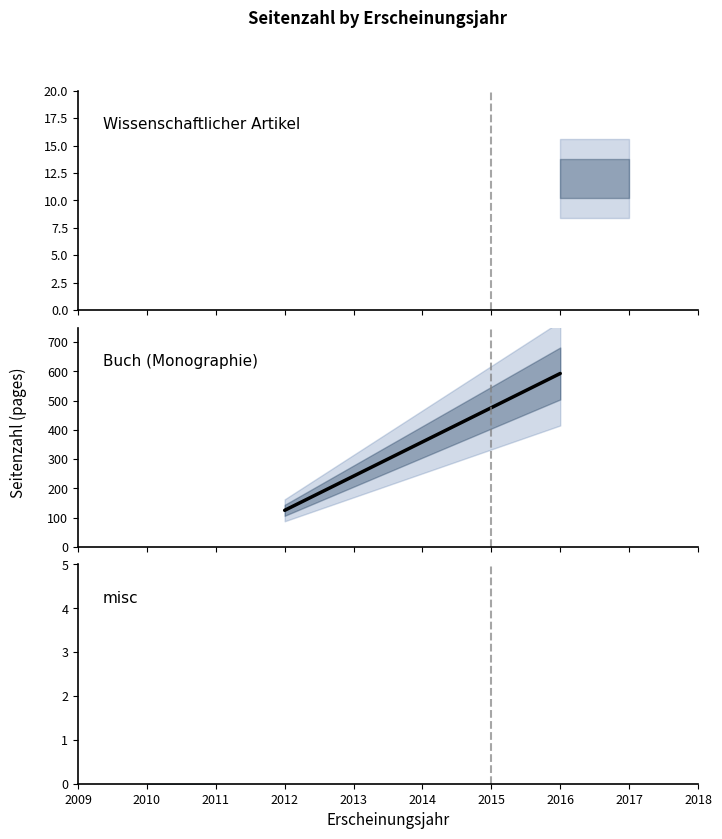

How many series are shown in this chart?

1